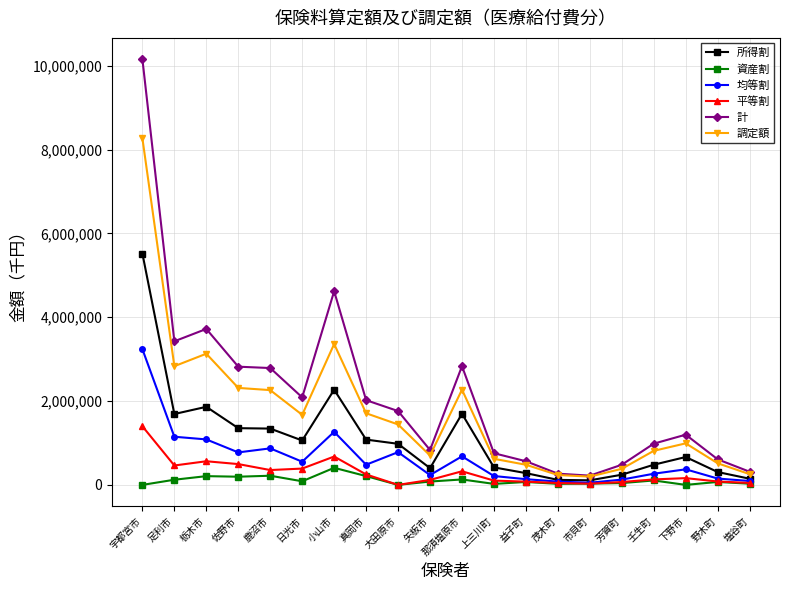

How many categories are shown in the chart?

20